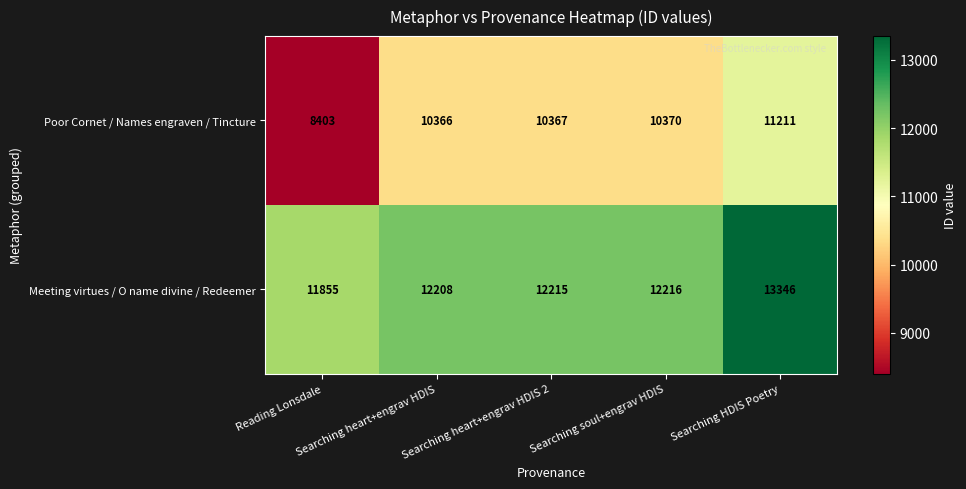

At which category is the sum across all series the highest?

Searching HDIS Poetry